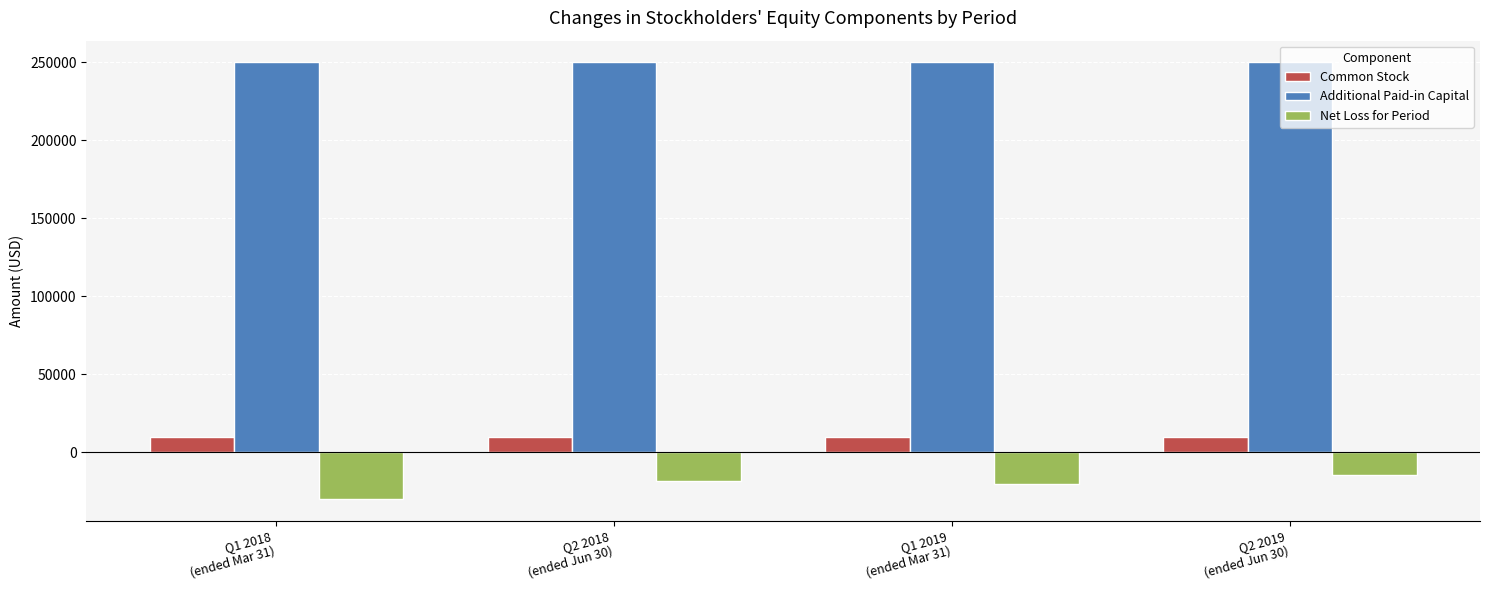

Rank the series by their maximum value, from highest to lowest.

Additional Paid-in Capital, Common Stock, Net Loss for Period